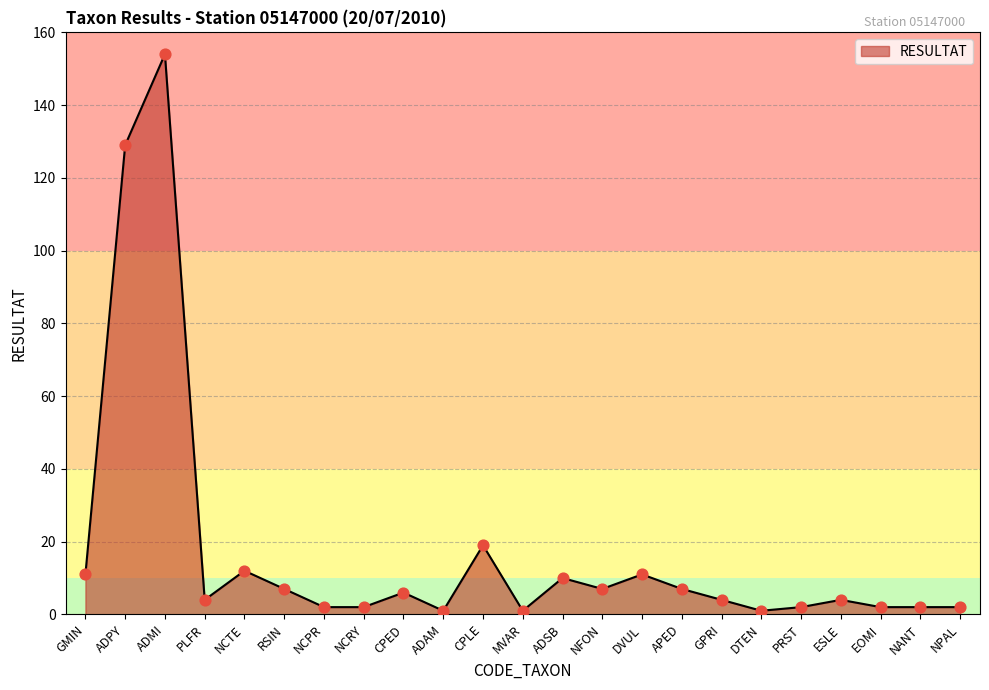

Approximately how many times larger is the value at APED compared to RSIN?

1.0